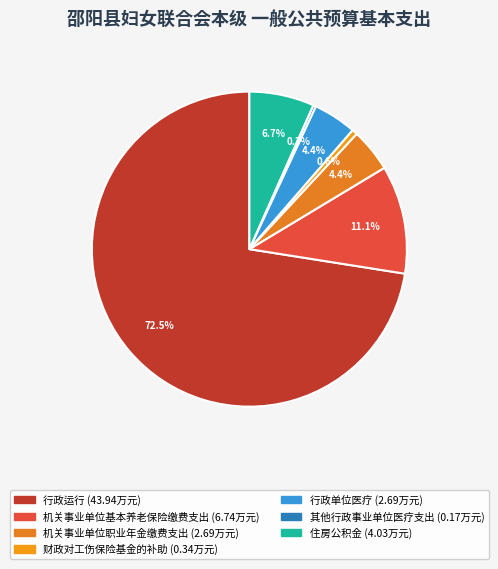

Is it true that 其他行政事业单位医疗支出 is 0% of the pie?

True